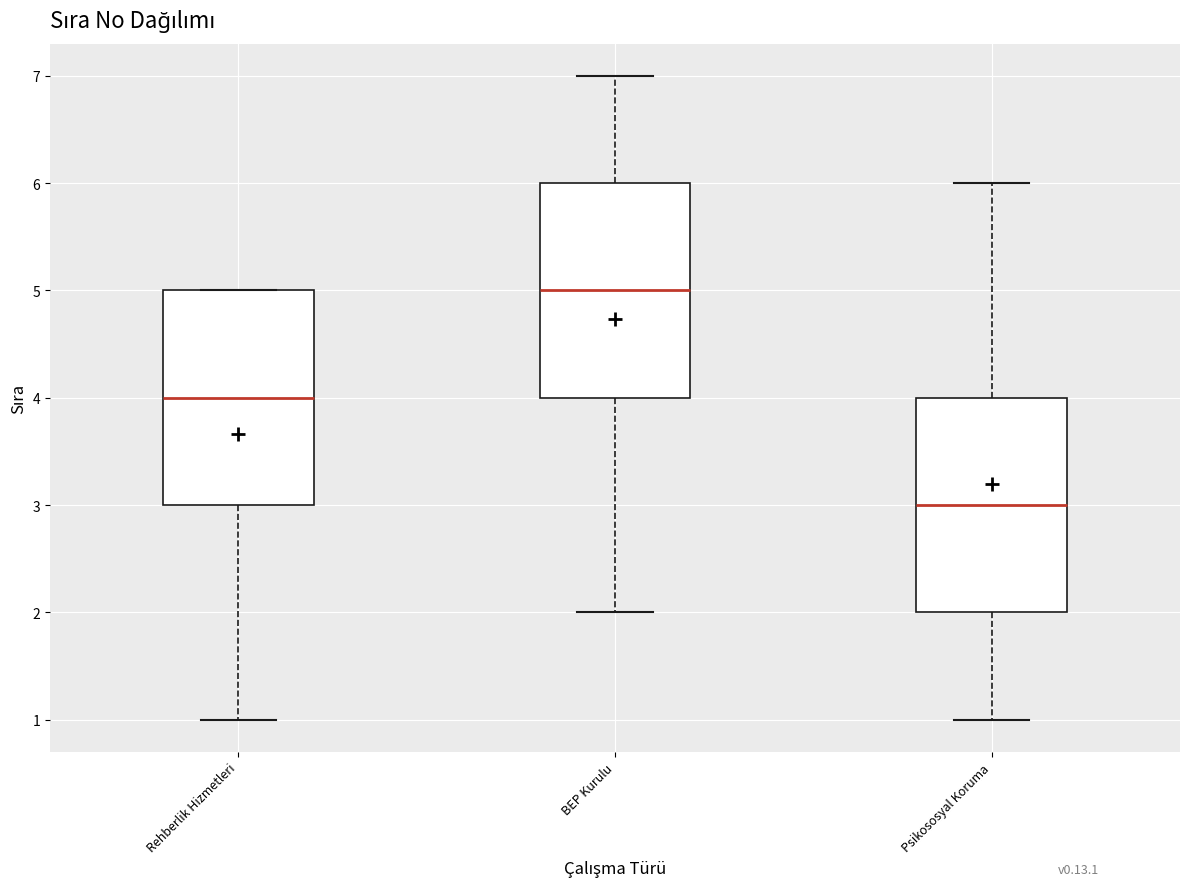

Reading left to right, read every box against the y-axis: the position of its median line, the range the box covers, and the ends of its whiskers. The values are not printed on the chart, so give them approximately, as read against the axis.

Rehberlik Hizmetleri: median 4, box 3 to 5, whiskers 1 to 5
BEP Kurulu: median 5, box 4 to 6, whiskers 2 to 7
Psikososyal Koruma: median 3, box 2 to 4, whiskers 1 to 6